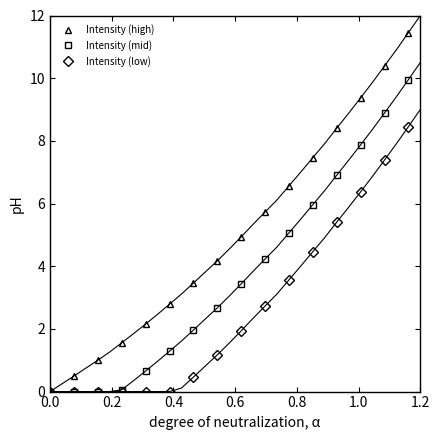

How many data points does each series have?

16